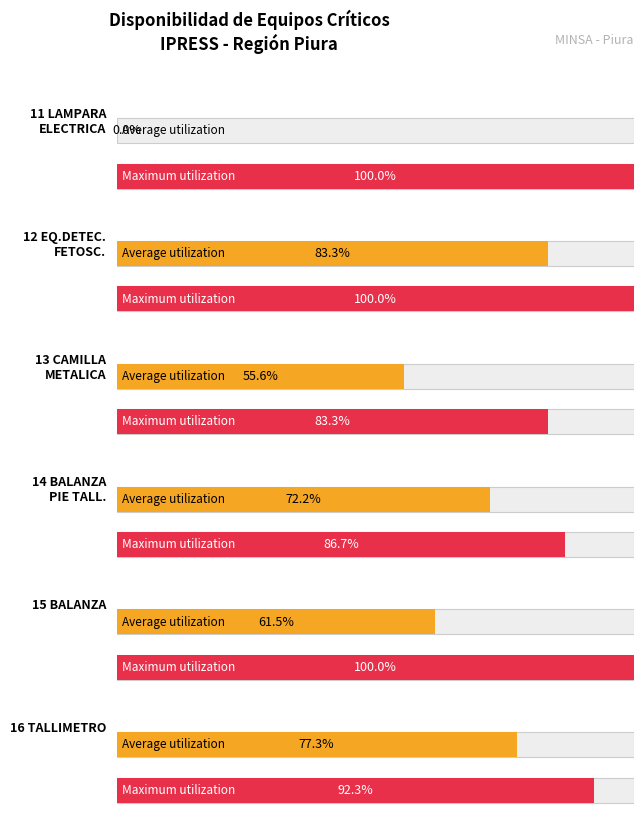

True or false: 16 TALLIMETRO has a value of 0 at C.S HUANCABAMBA.

False